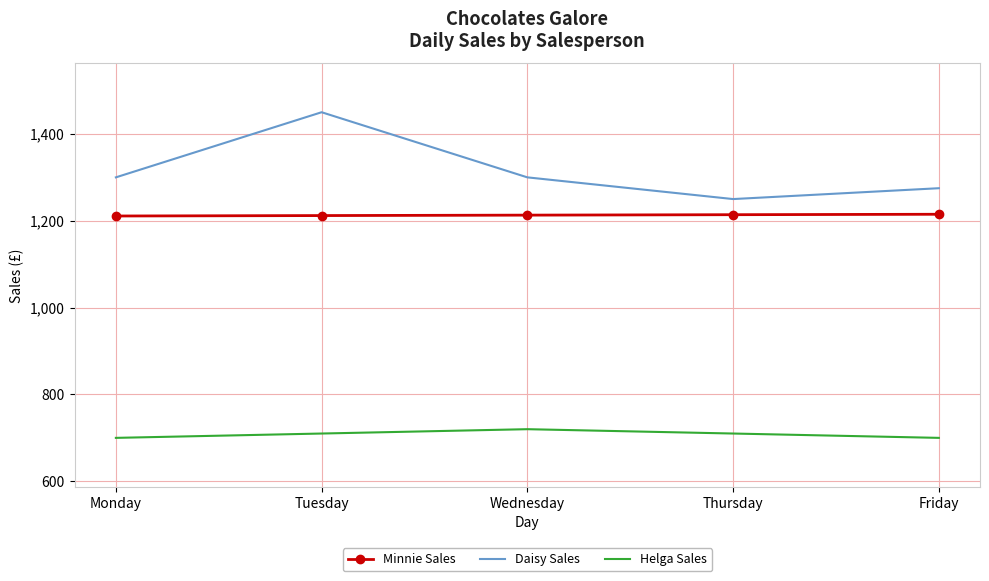

True or false: Minnie Sales has a value of 1213 at Wednesday.

True